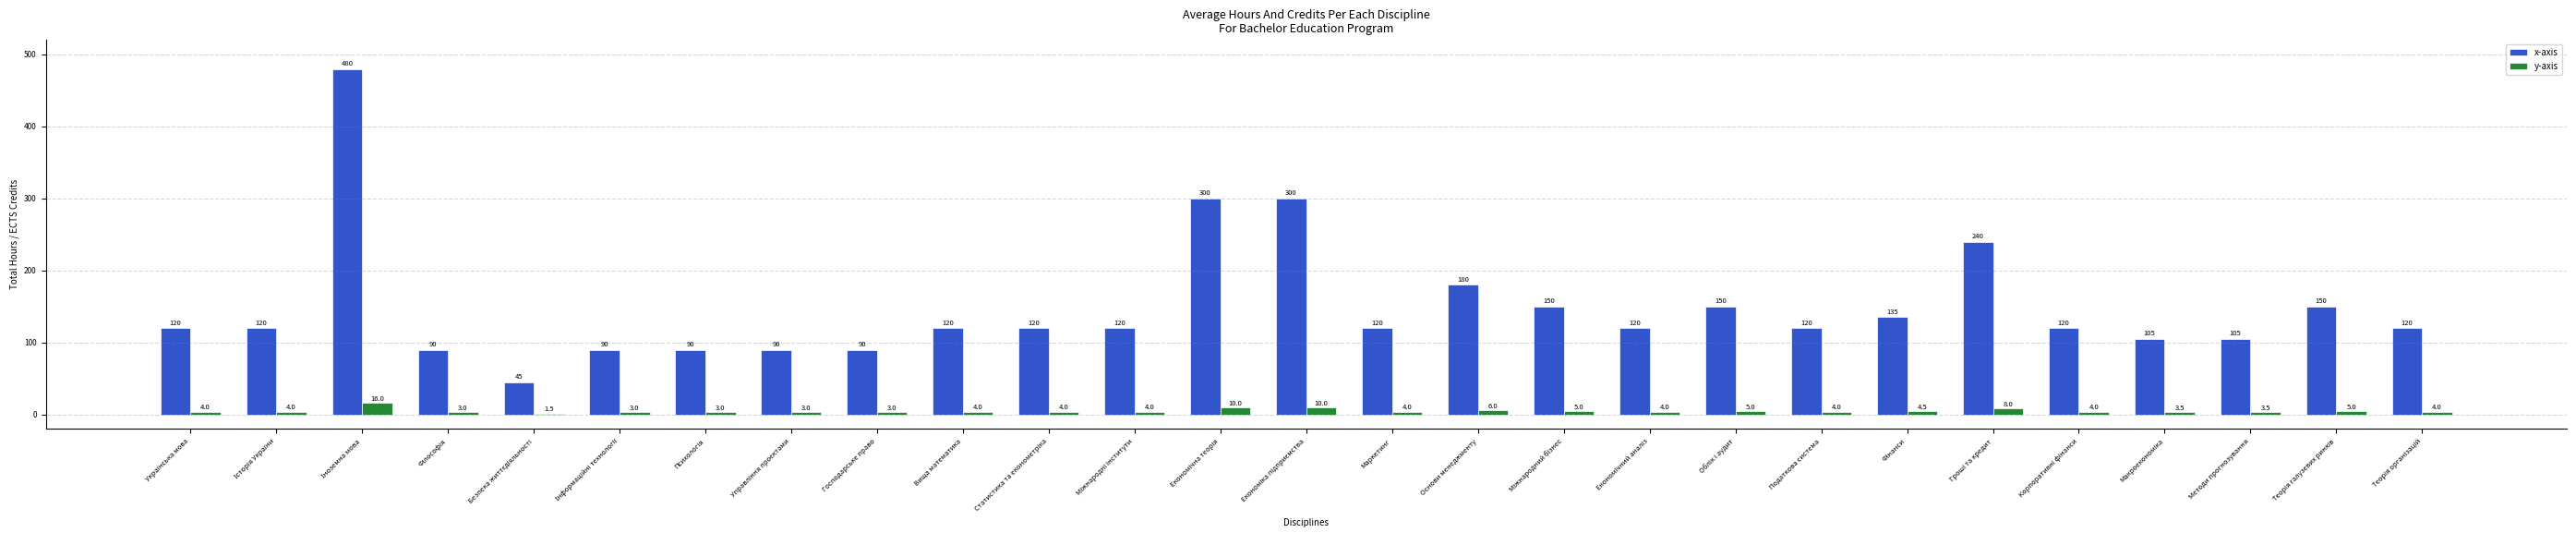

Reading right to left, what are all the values shown in this chart?

x-axis: 120.0	150.0	105.0	105.0	120.0	240.0	135.0	120.0	150.0	120.0	150.0	180.0	120.0	300.0	300.0	120.0	120.0	120.0	90.0	90.0	90.0	90.0	45.0	90.0	480.0	120.0	120.0
y-axis: 4.0	5.0	3.5	3.5	4.0	8.0	4.5	4.0	5.0	4.0	5.0	6.0	4.0	10.0	10.0	4.0	4.0	4.0	3.0	3.0	3.0	3.0	1.5	3.0	16.0	4.0	4.0